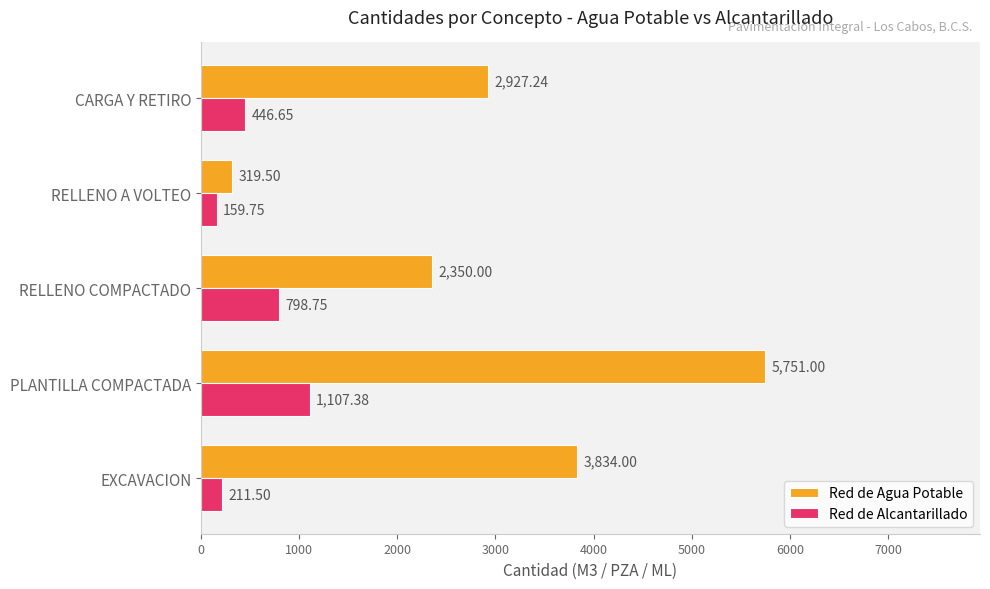

List the labels in order of Red de Alcantarillado value, smallest first.

RELLENO A VOLTEO, EXCAVACION, CARGA Y RETIRO, RELLENO COMPACTADO, PLANTILLA COMPACTADA